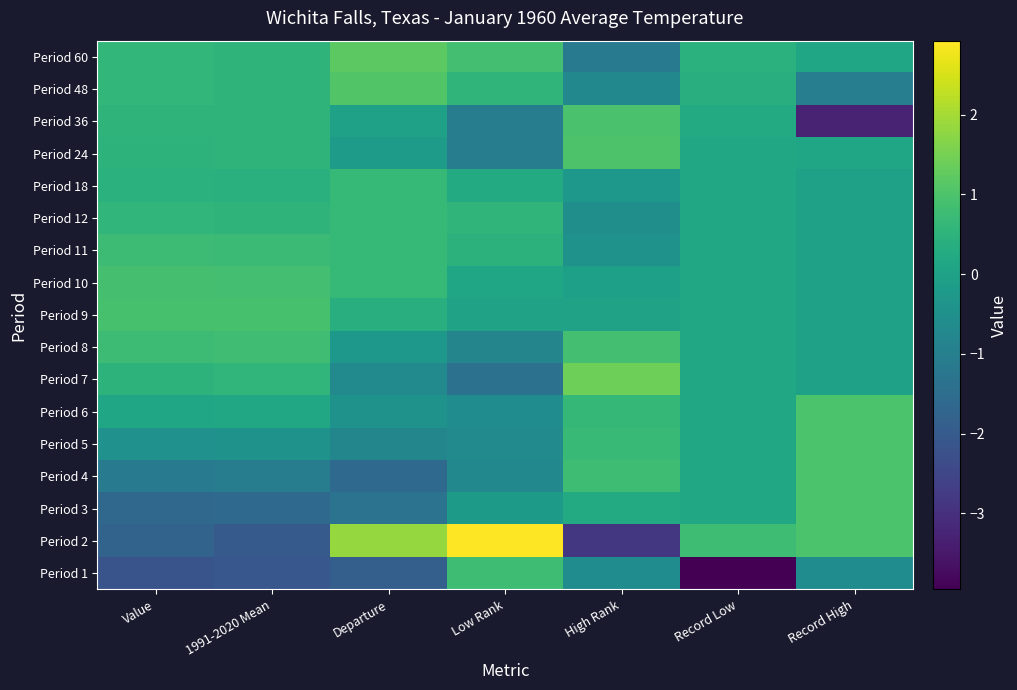

What is the spread (max minus min) of values at Departure?

3.7